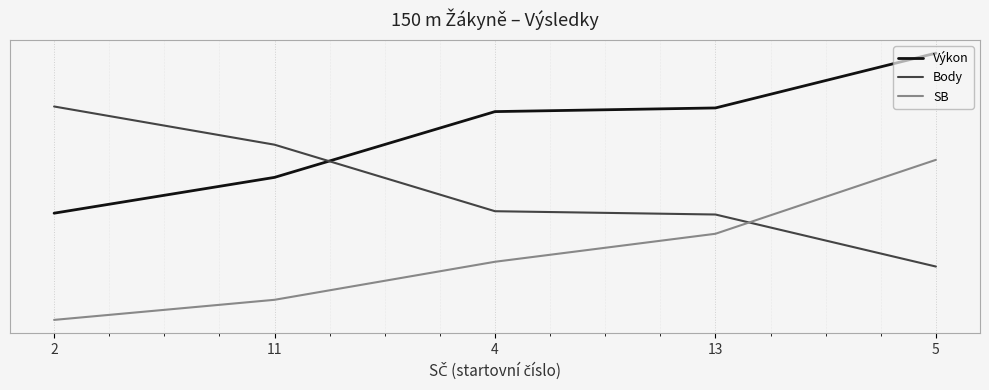

List the series in order of their peak value, highest first.

Výkon, Body, SB